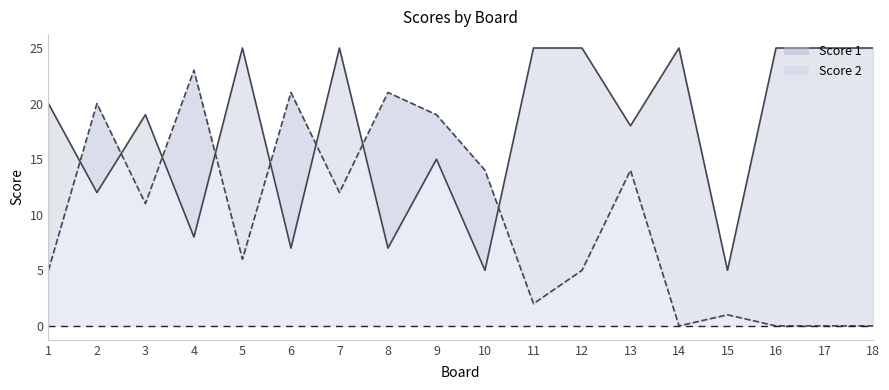

How many distinct data groups are displayed?

2